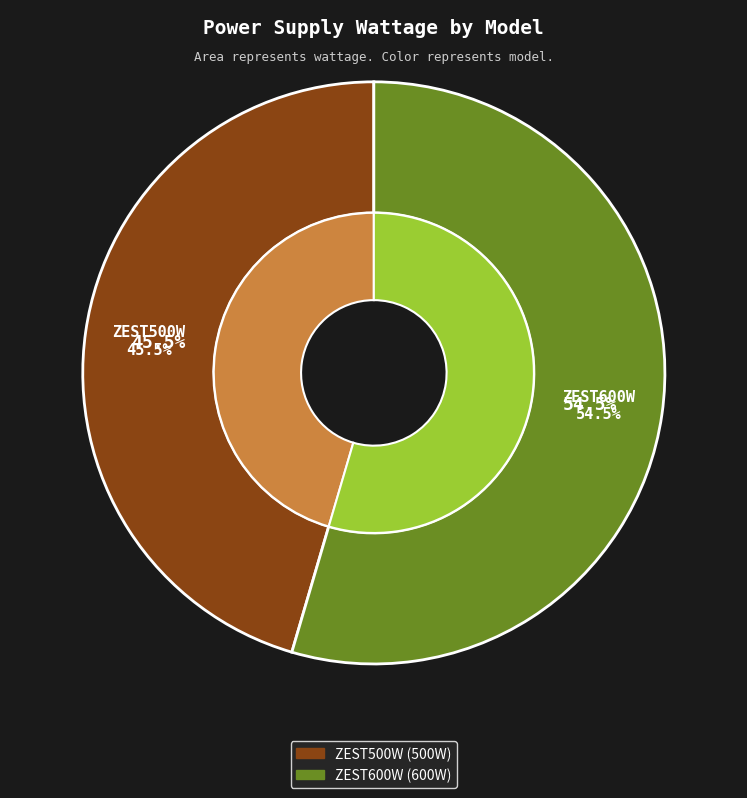

True or false: ZEST600W accounts for 55% of the total.

True